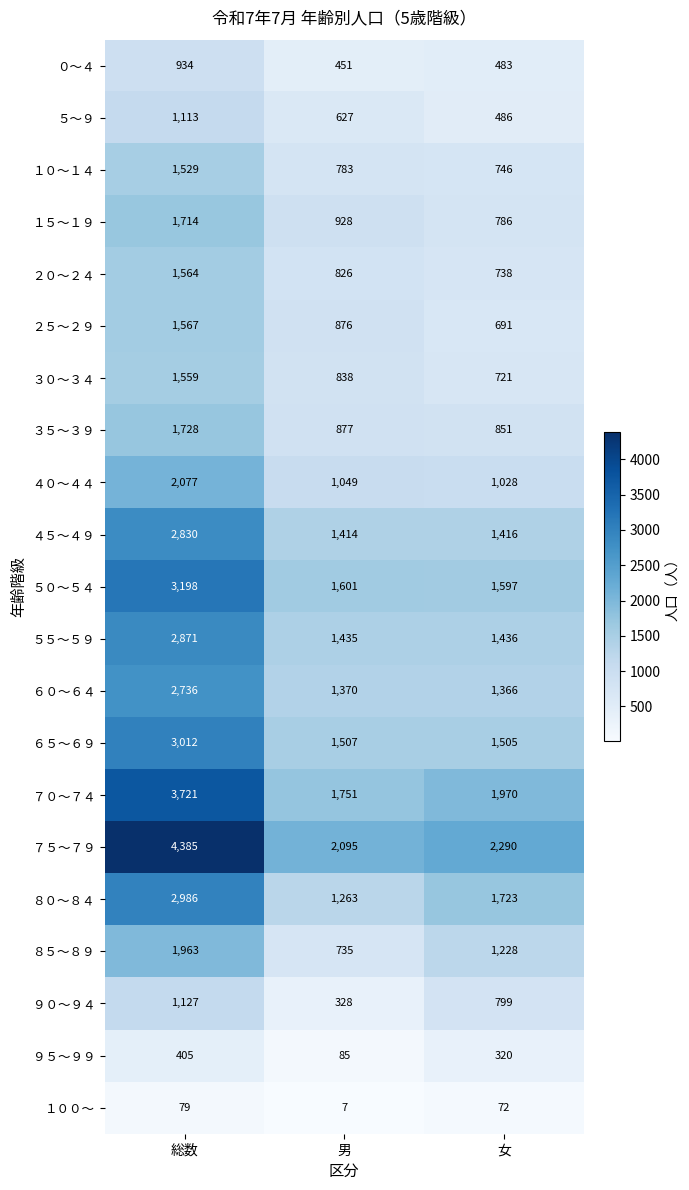

At 女, list the series in order from smallest to largest.

１００～, ９５～９９, ０～４, ５～９, ２５～２９, ３０～３４, ２０～２４, １０～１４, １５～１９, ９０～９４, ３５～３９, ４０～４４, ８５～８９, ６０～６４, ４５～４９, ５５～５９, ６５～６９, ５０～５４, ８０～８４, ７０～７４, ７５～７９